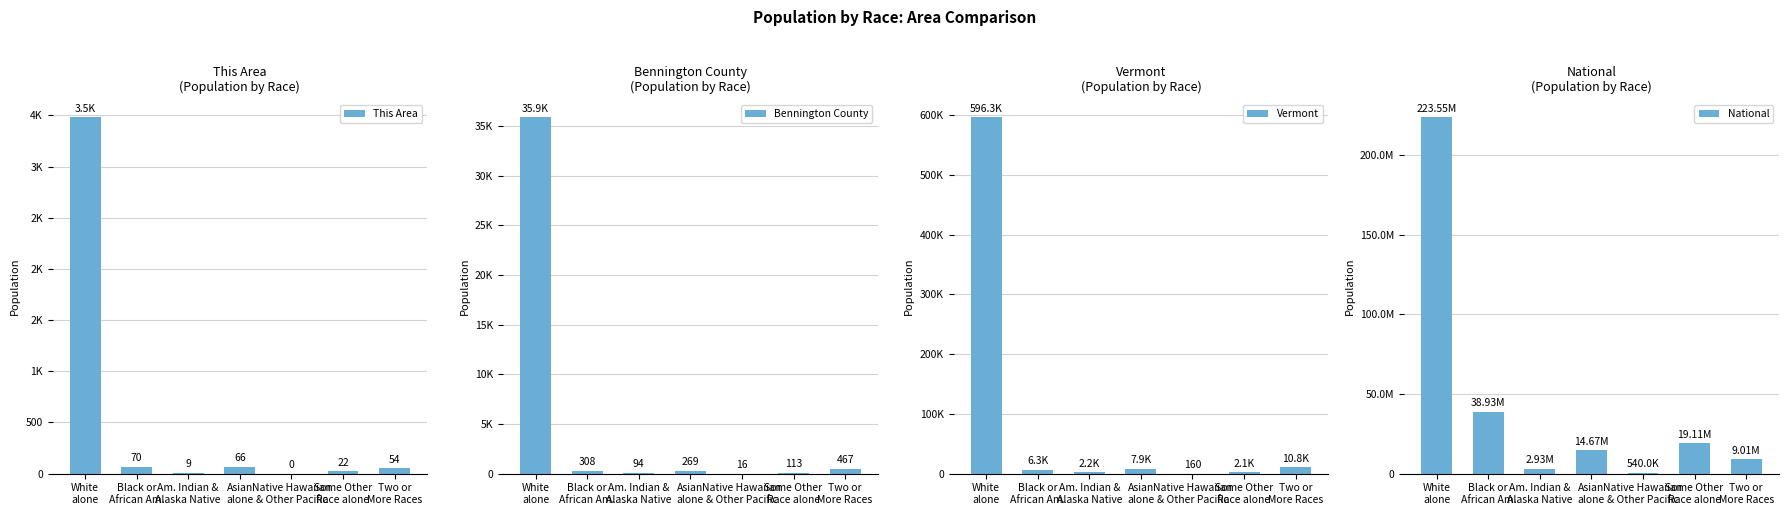

What is the difference between the highest and lowest values at Black or
African Am.?

38929249